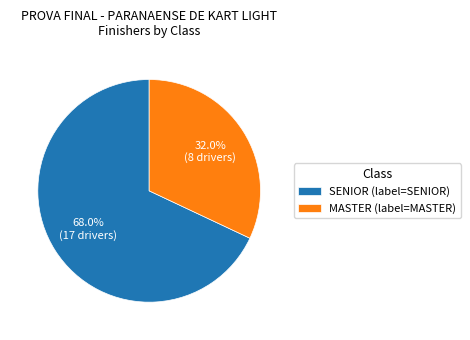

Which has a higher value, MASTER or SENIOR?

SENIOR